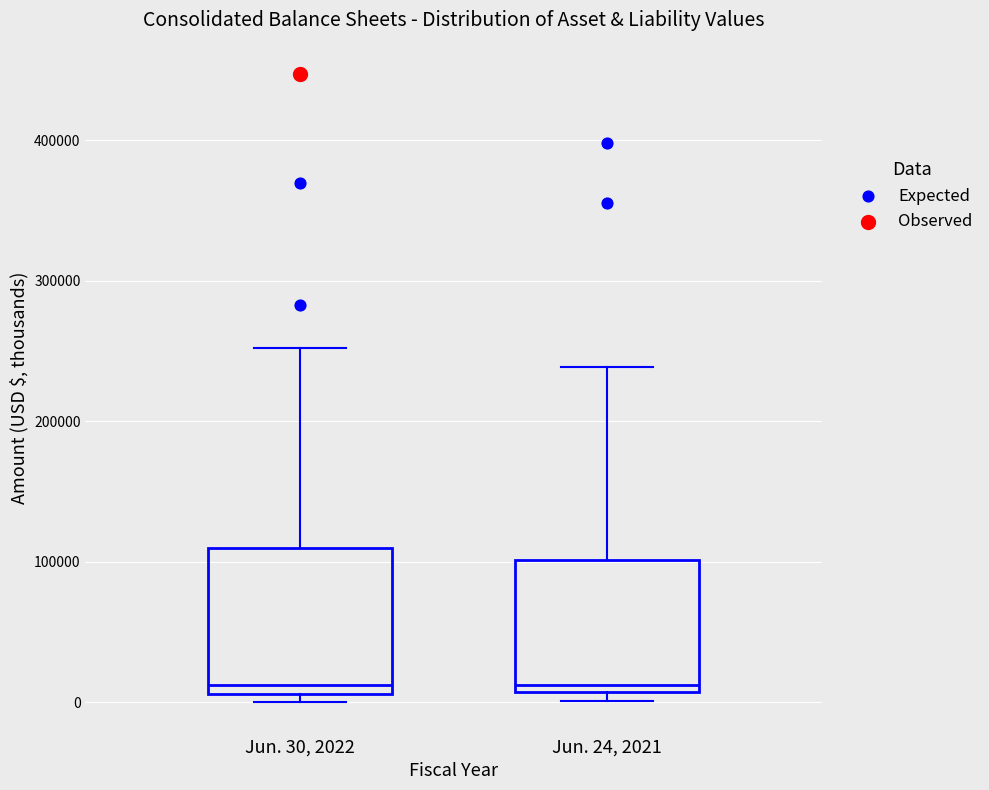

Reading left to right, read every box against the y-axis: the position of its median line, the range the box covers, and the ends of its whiskers. The values are not printed on the chart, so give them approximately, as read against the axis.

Jun. 30, 2022: median 10000 (just above the box's lower edge), box 10000 to 110000, whiskers 0 to 250000
Jun. 24, 2021: median 10000 (just above the box's lower edge), box 10000 to 100000, whiskers 0 to 240000